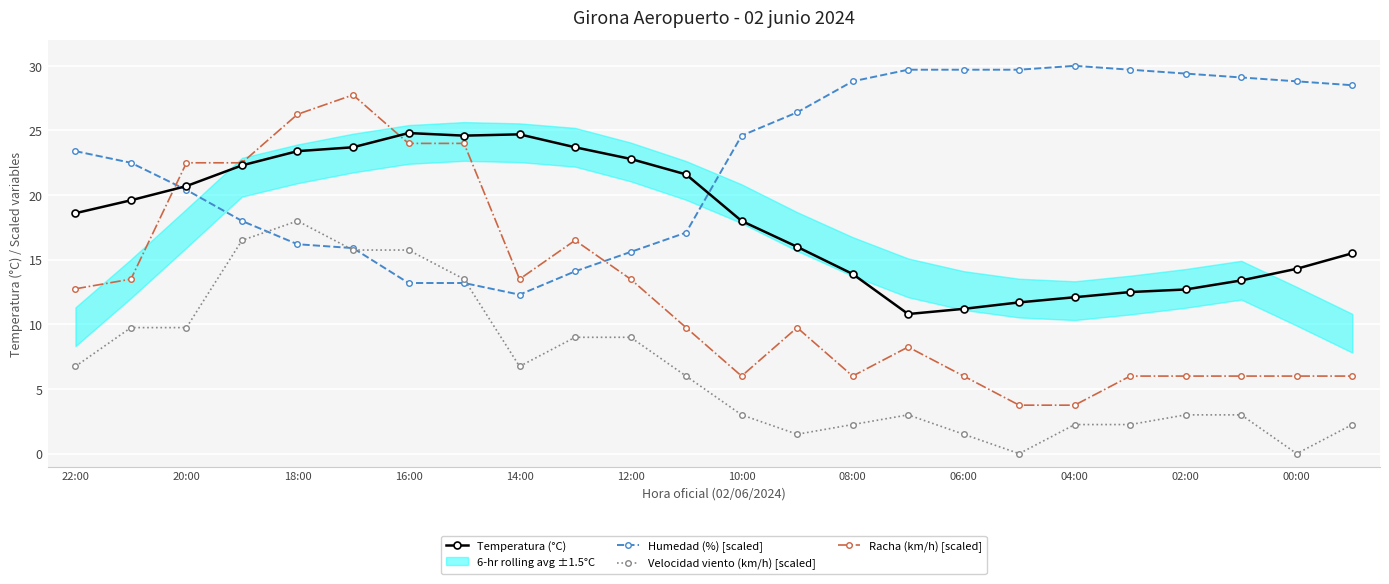

True or false: Humedad (%) [scaled] and Racha (km/h) [scaled] cross at least once.

True